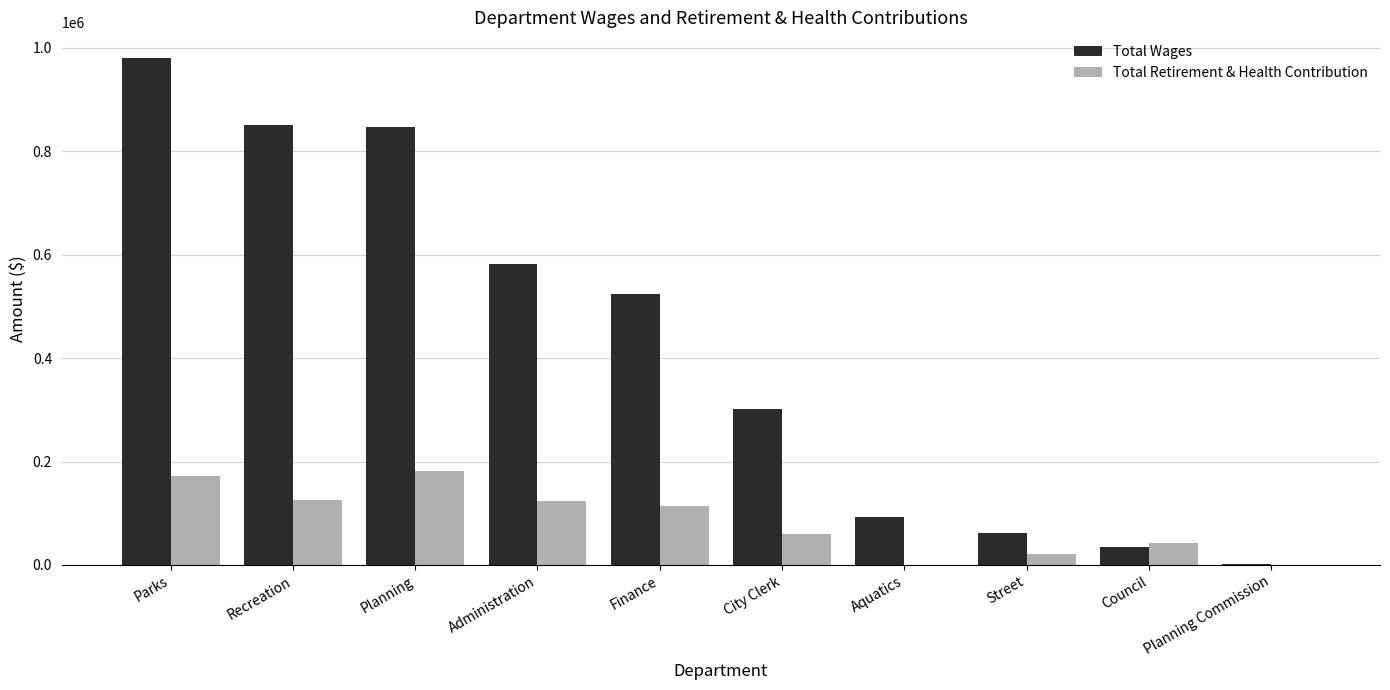

At which label does Total Wages reach its peak?

Parks